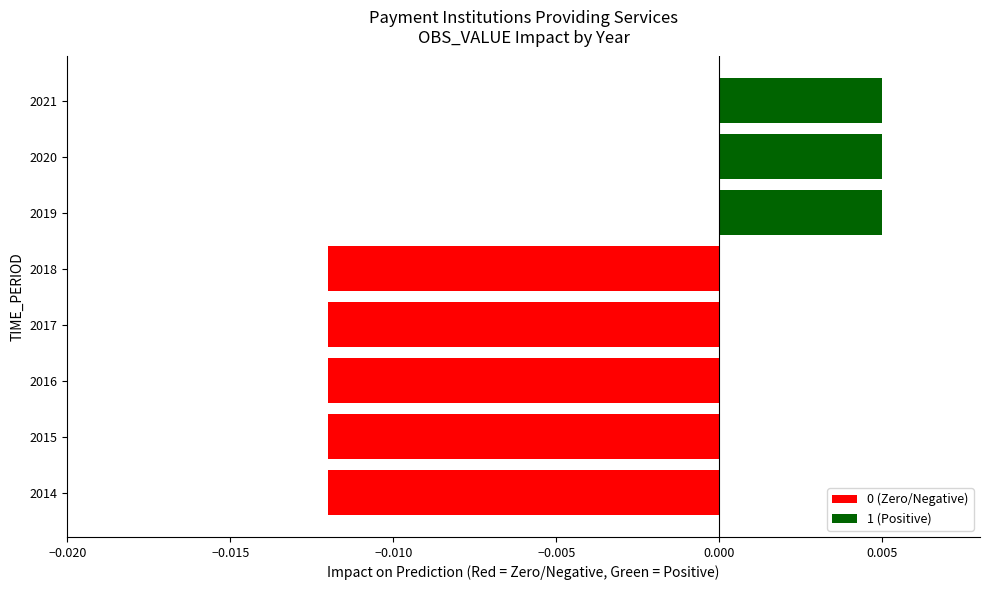

How many values are between 0 and 1?

3